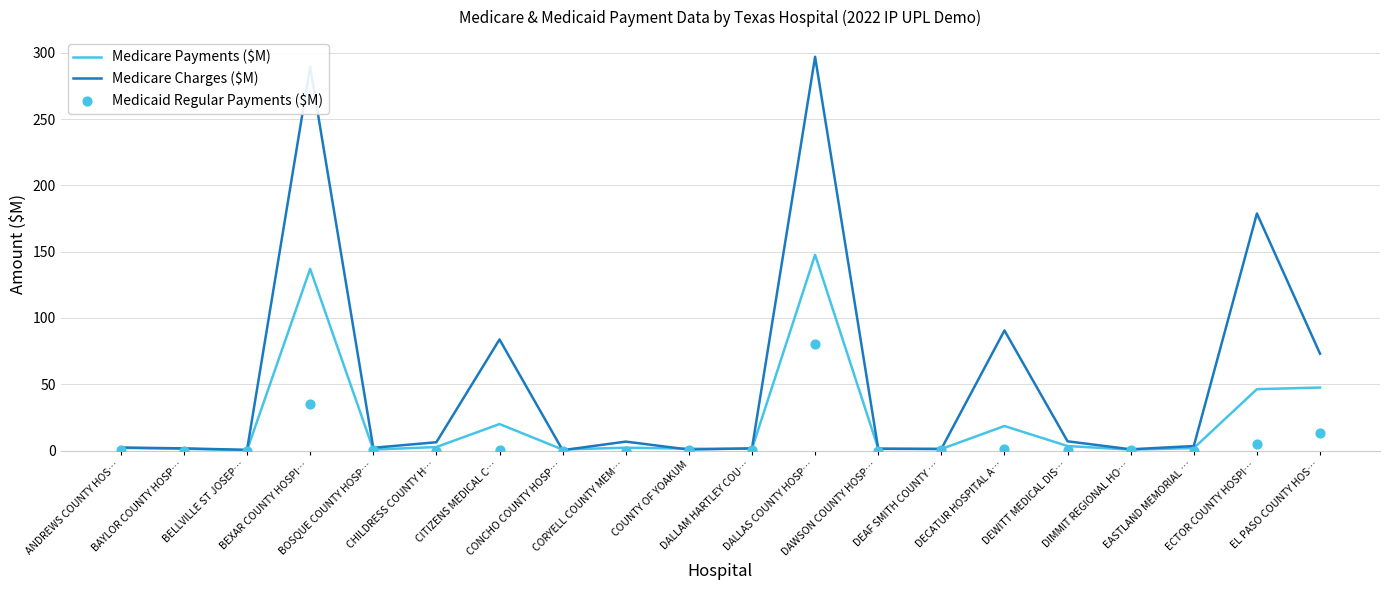

At how many categories does at least one series exceed 258?

2